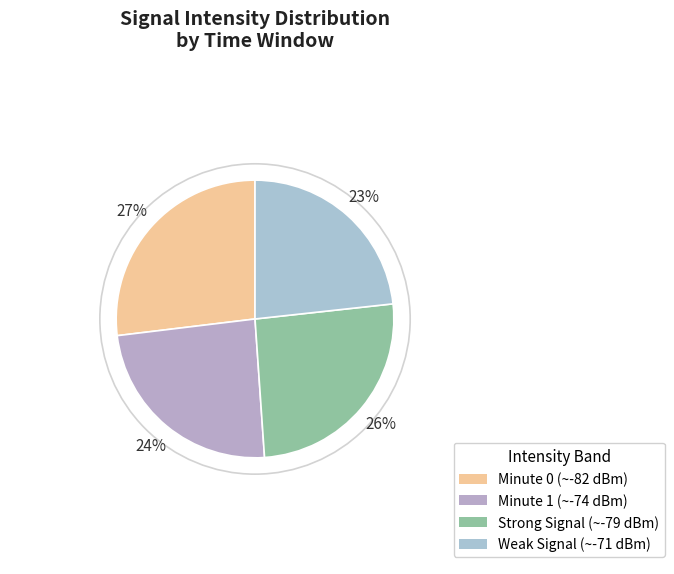

Which category has the smallest portion of the pie?

Weak Signal (~-71 dBm)